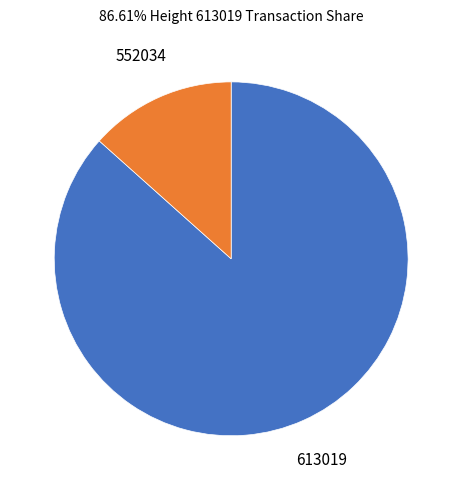

True or false: 552034 accounts for 13% of the total.

True